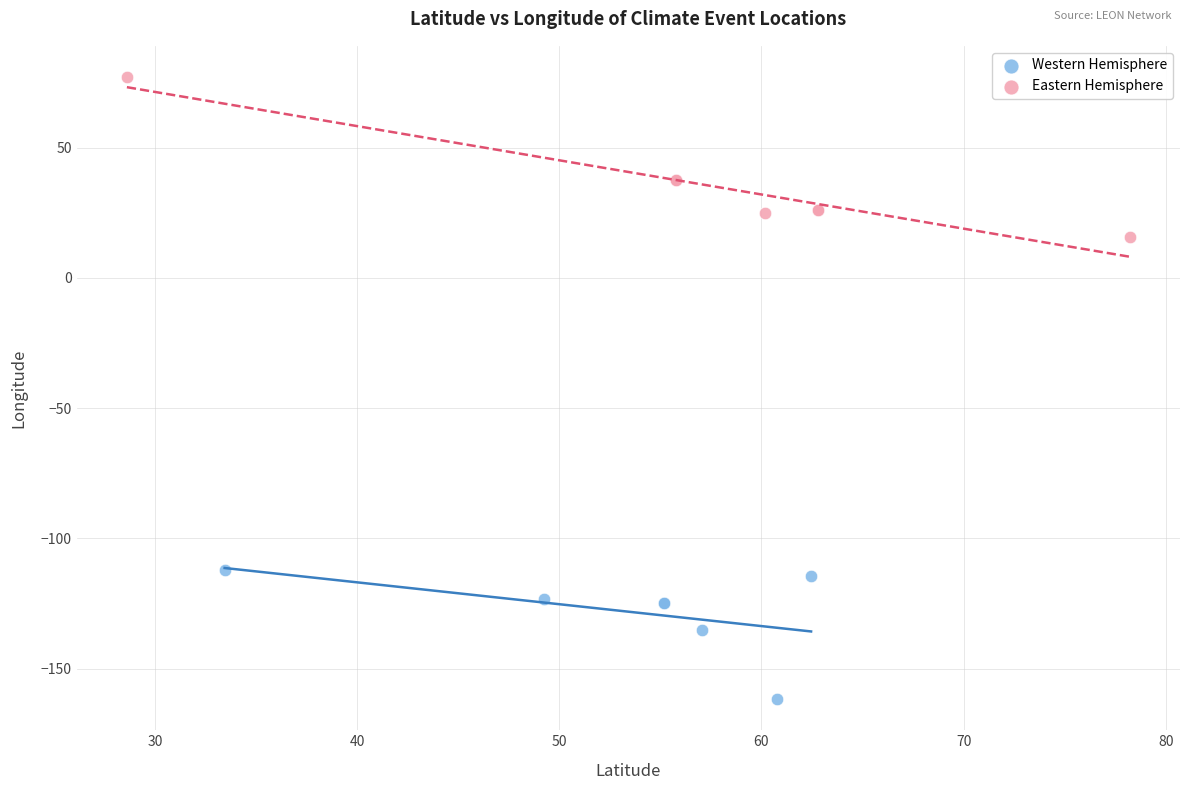

Which series contains the highest Y value?

Eastern Hemisphere